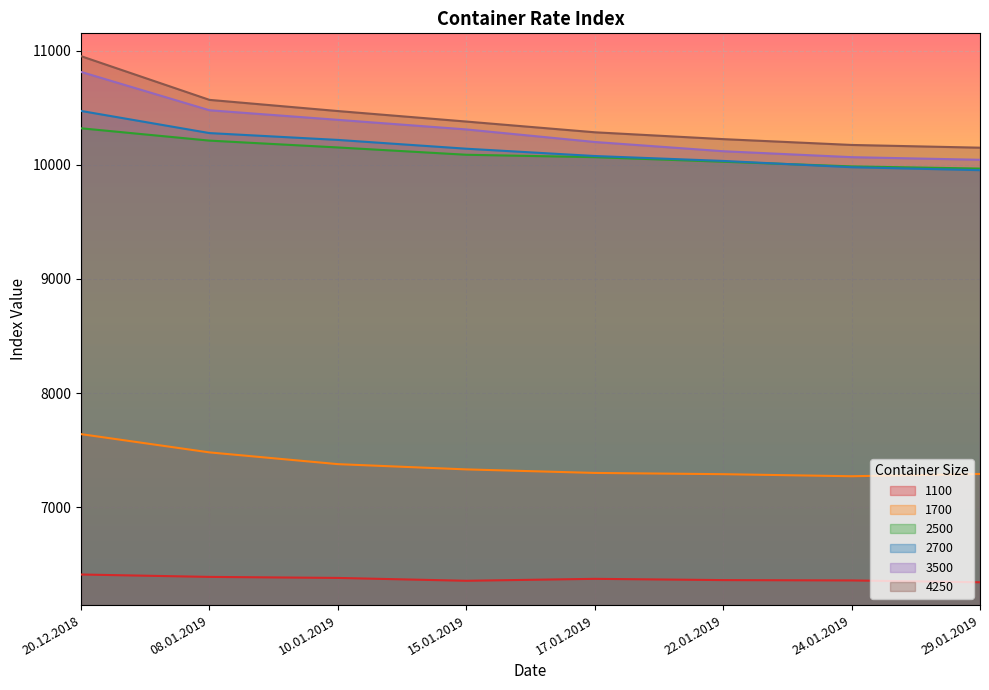

What is the sum of the 1700 values at 20.12.2018 and 08.01.2019?

15120